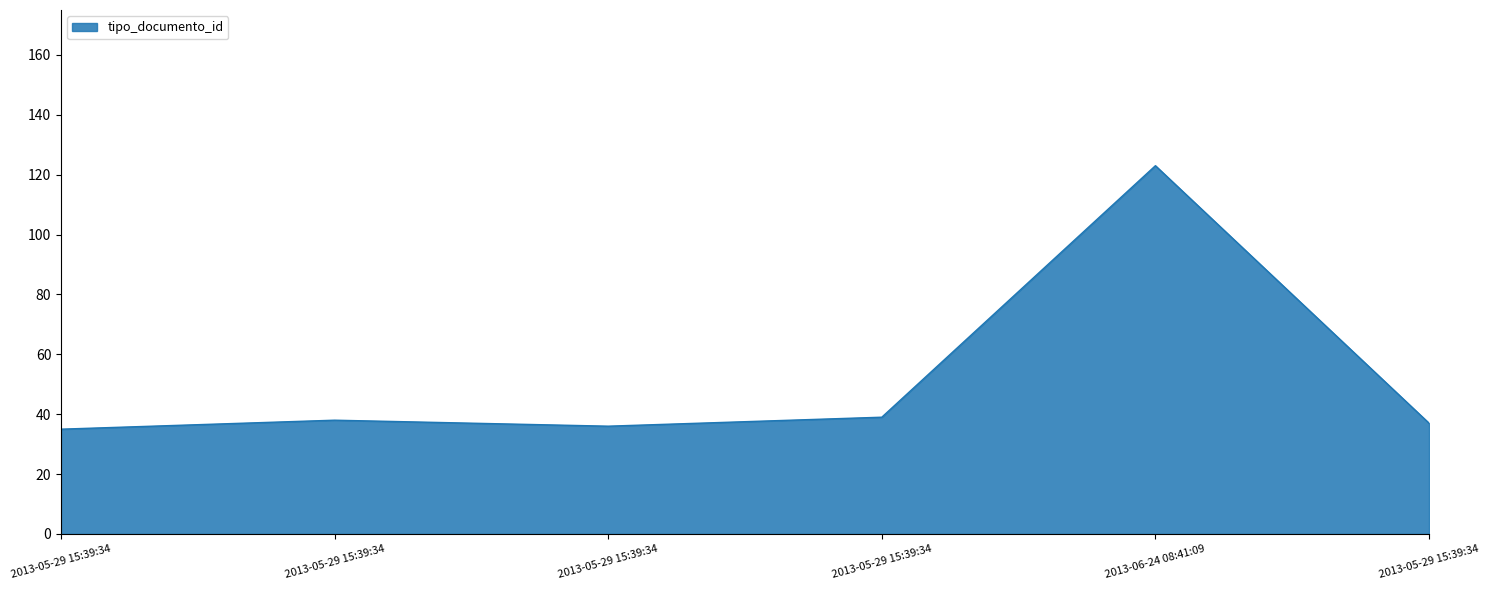

How many series are shown in this chart?

1